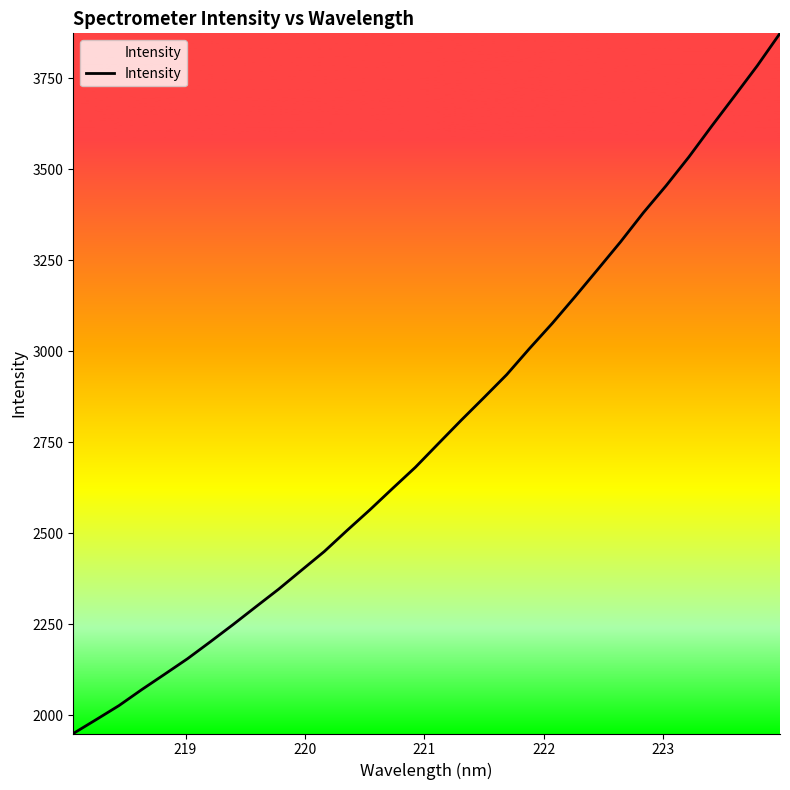

How many categories are shown in the chart?

32